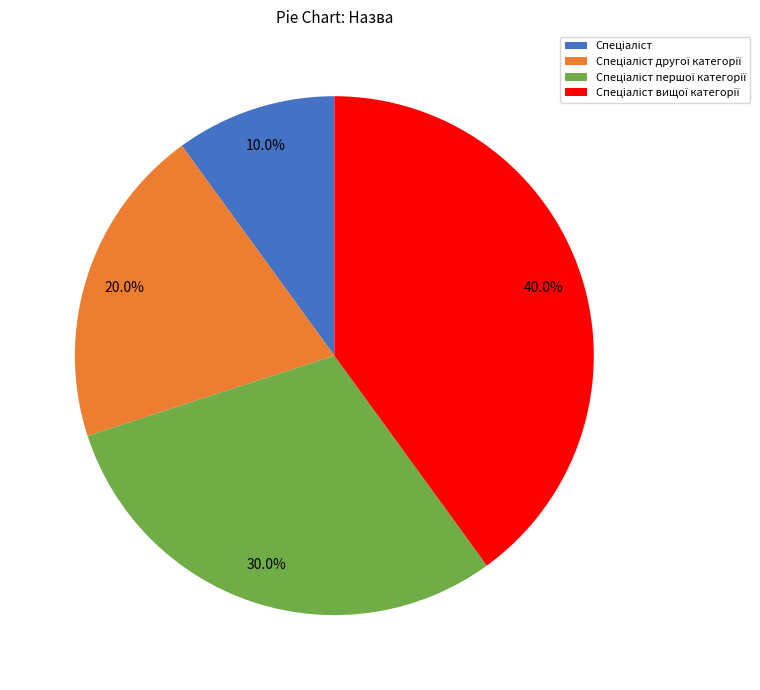

Count the number of slices in the pie.

4